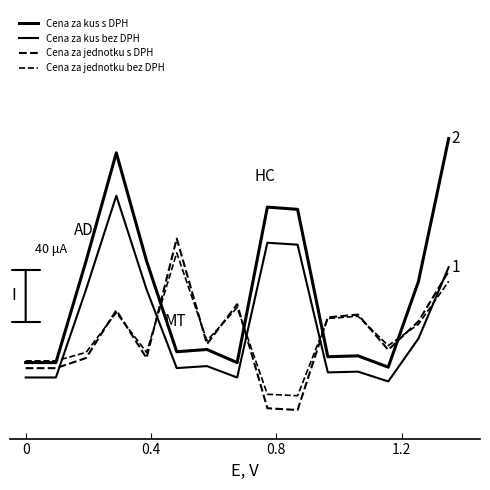

Does the chart have visible grid lines?

No